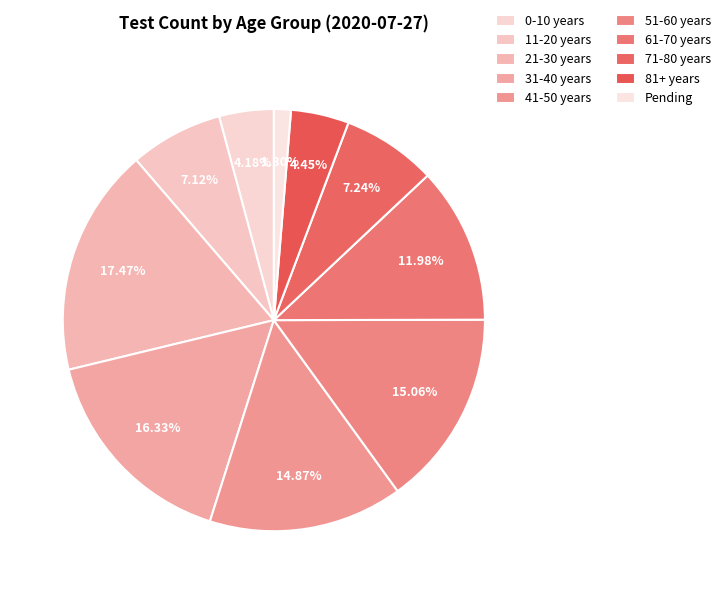

To the nearest percent, what is the difference between the largest and smallest slice percentages?

16%